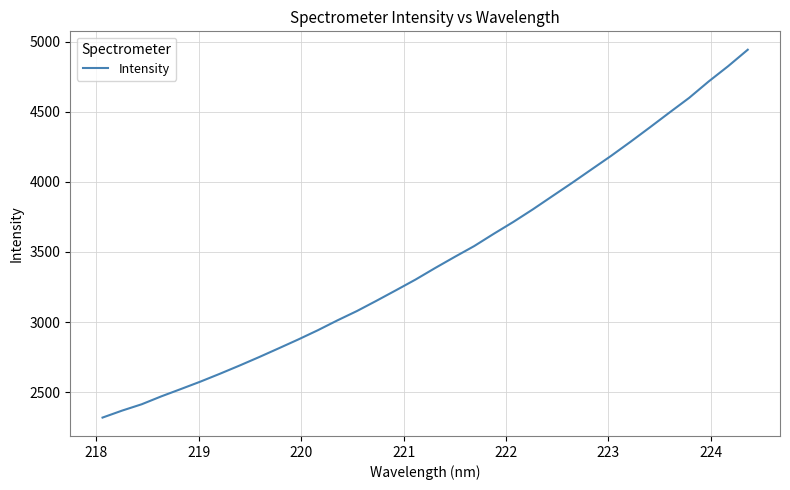

What is the difference between the maximum and minimum values?

2624.6